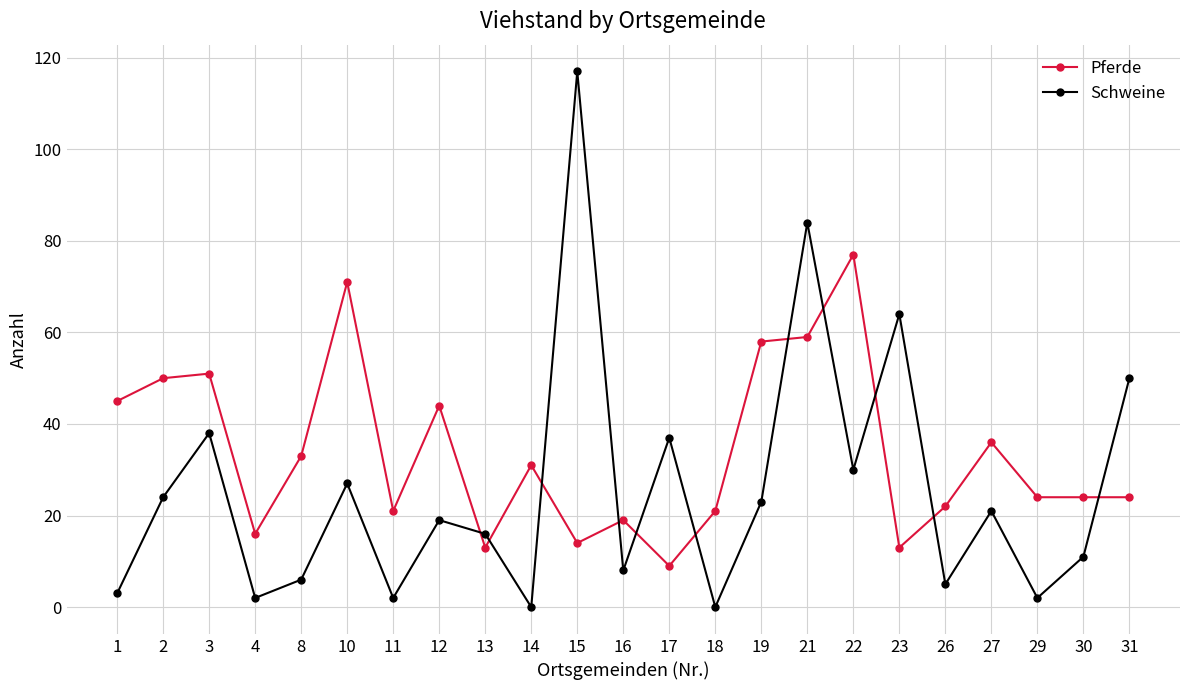

Is it true that Pferde equals 17 at 2?

False